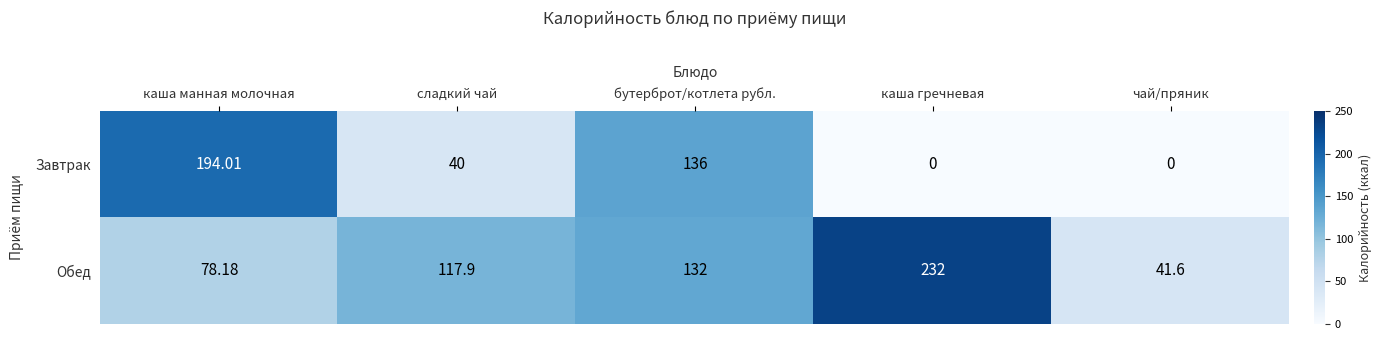

Which category has the lowest value in the Обед series?

чай/пряник